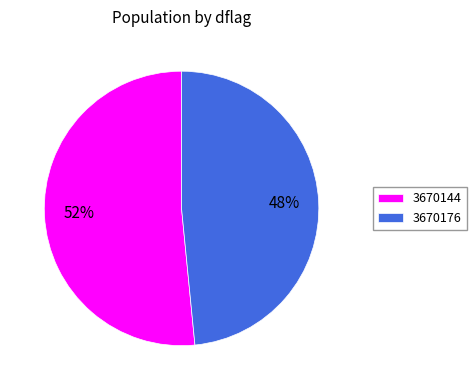

Is it true that 3670176 is 36% of the pie?

False